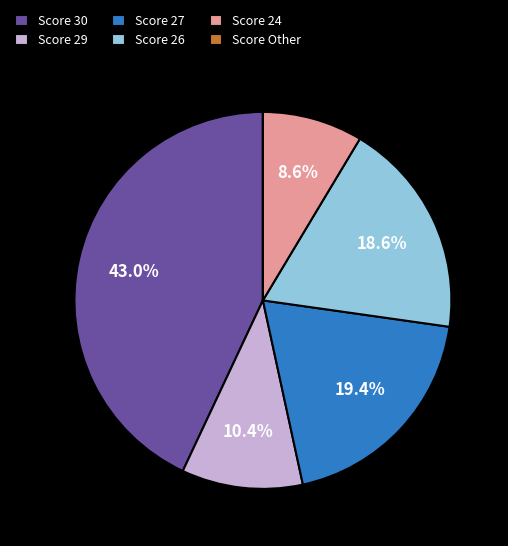

What is the largest slice in the pie chart?

Score 30